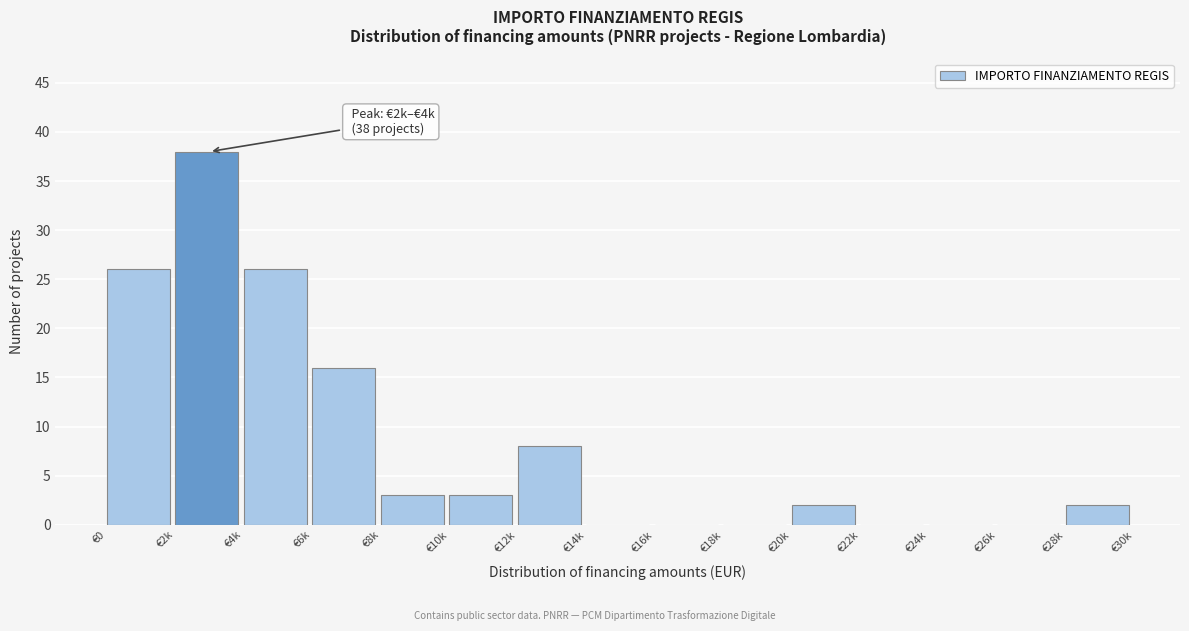

Reading right to left, list all the values displayed in this chart.

€28k=2	€26k=0	€24k=0	€22k=0	€20k=2	€18k=0	€16k=0	€14k=0	€12k=8	€10k=3	€8k=3	€6k=16	€4k=26	€2k=38	€0=26